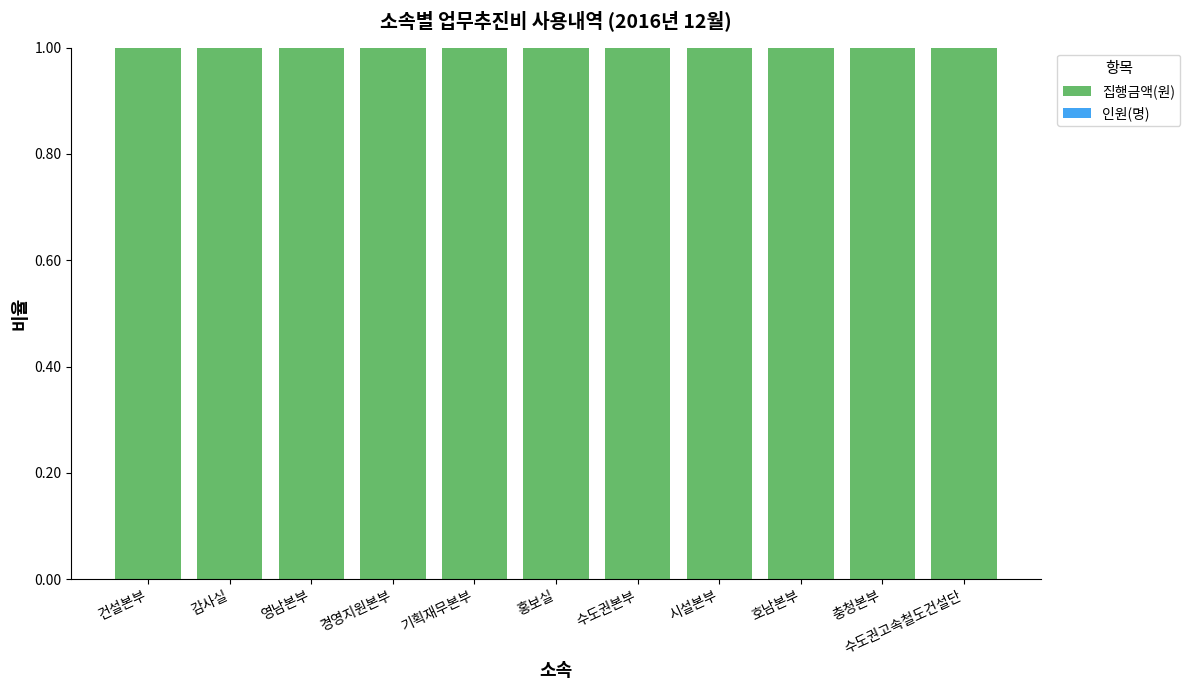

Are the bars grouped side by side (vs. stacked)?

No